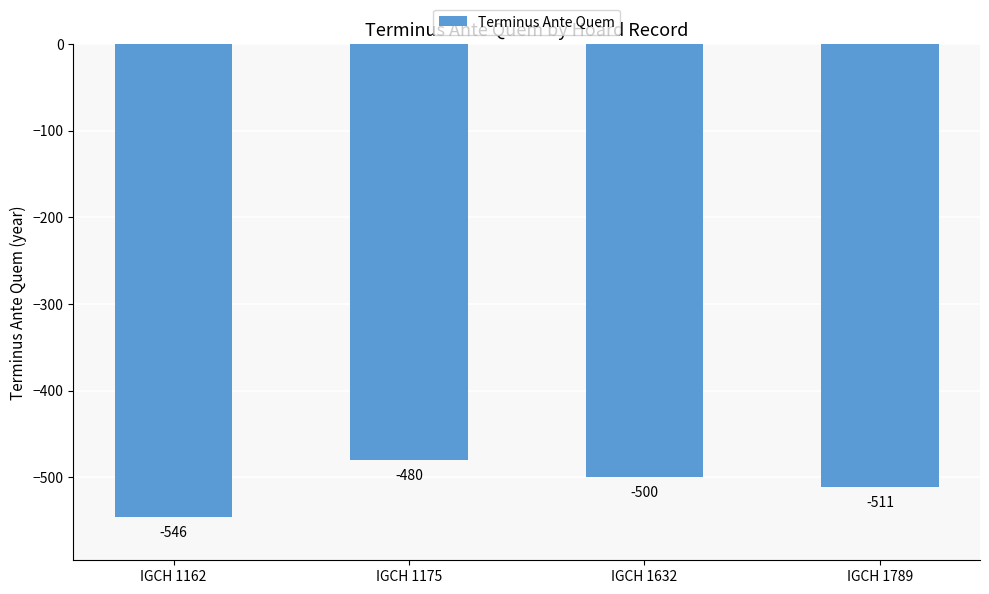

Reading right to left, extract all data points from this chart.

-511	-500	-480	-546